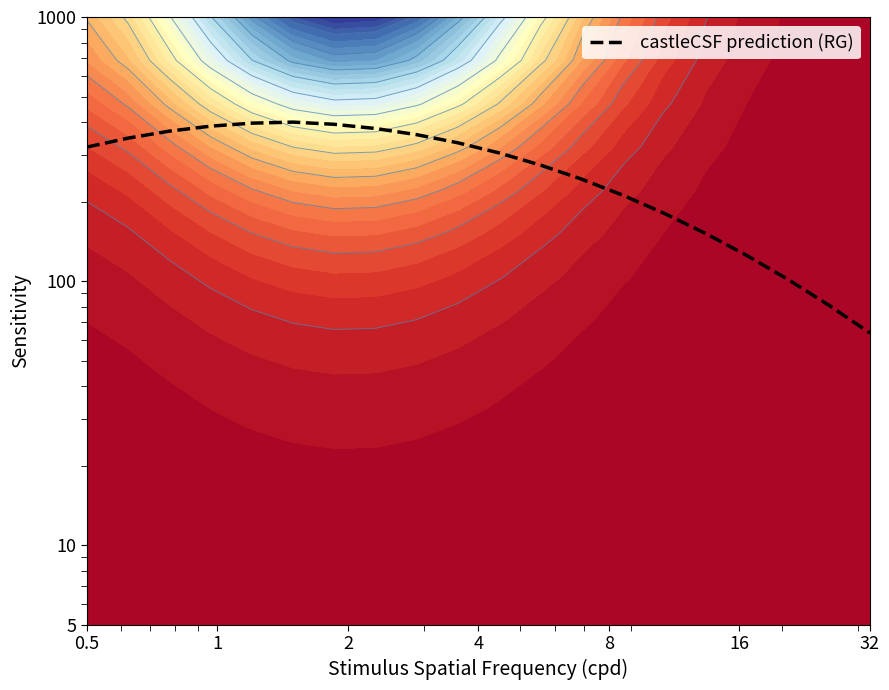

What is the minimum value shown in the chart?

63.6